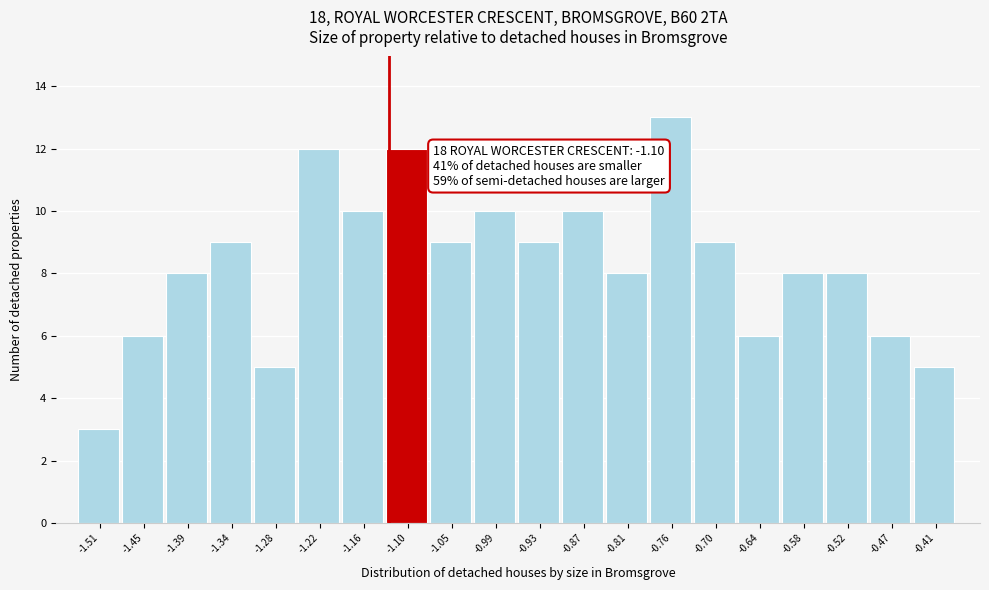

Reading left to right, list all the values displayed in this chart.

3	6	8	9	5	12	10	12	9	10	9	10	8	13	9	6	8	8	6	5